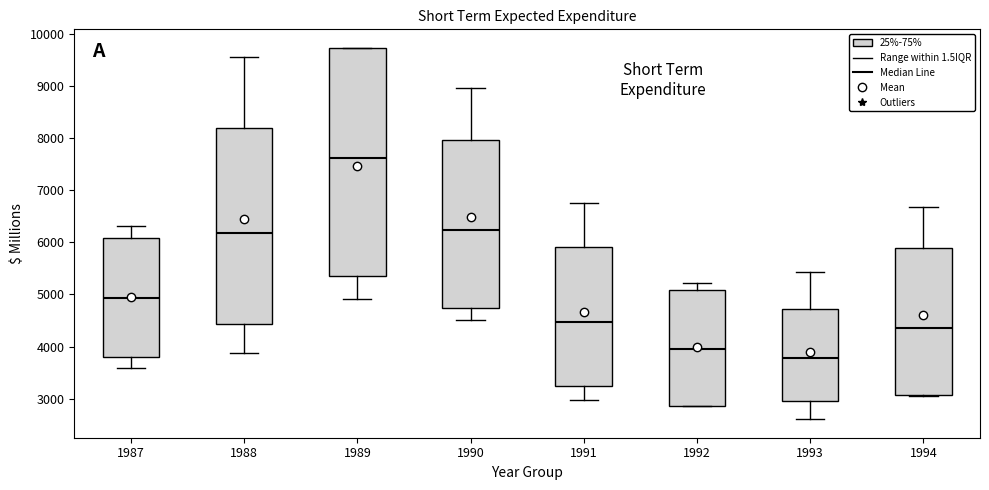

Which box has the highest median line?

1989